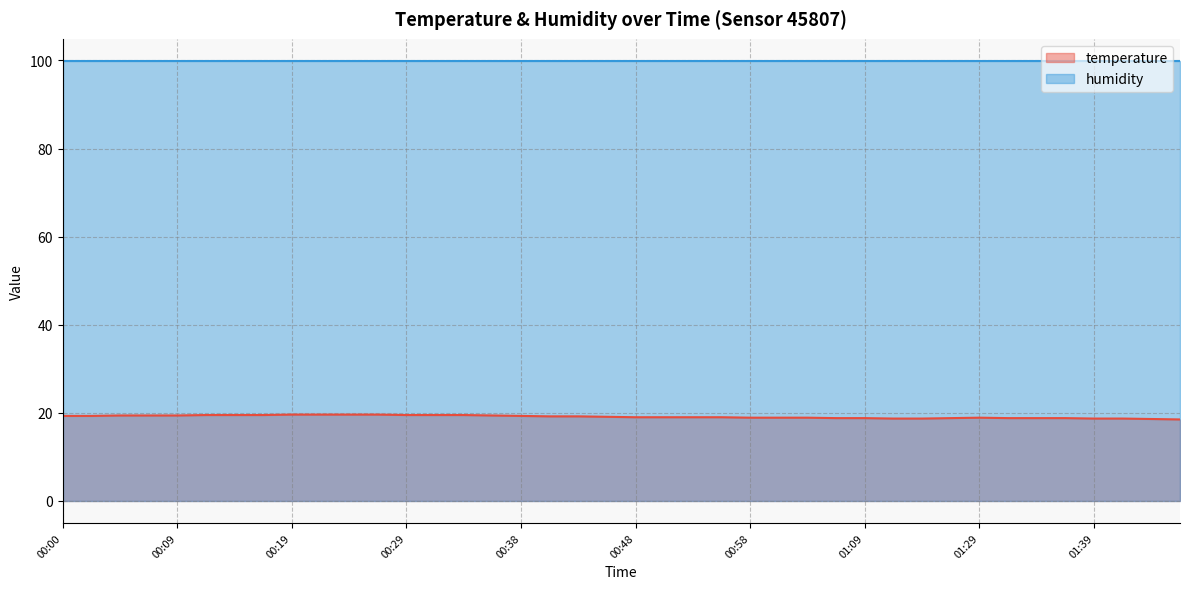

Between 00:31 and 01:29, which is larger?

00:31